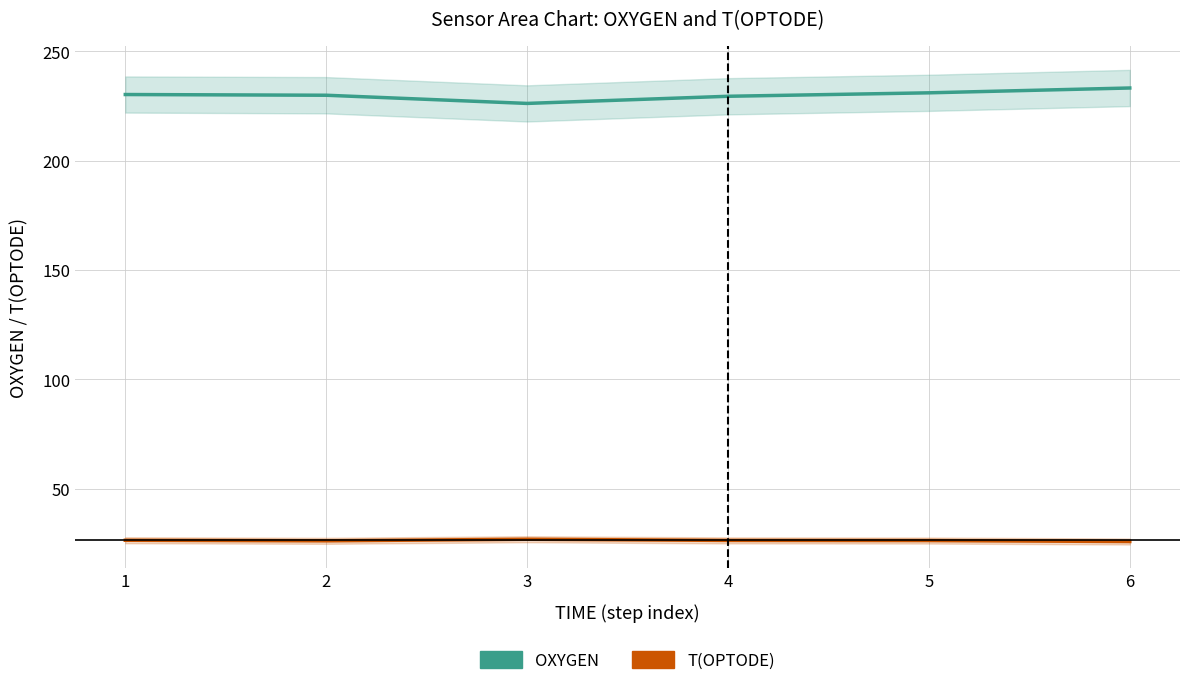

The value of OXYGEN at 2 is 159.8. True or false?

False